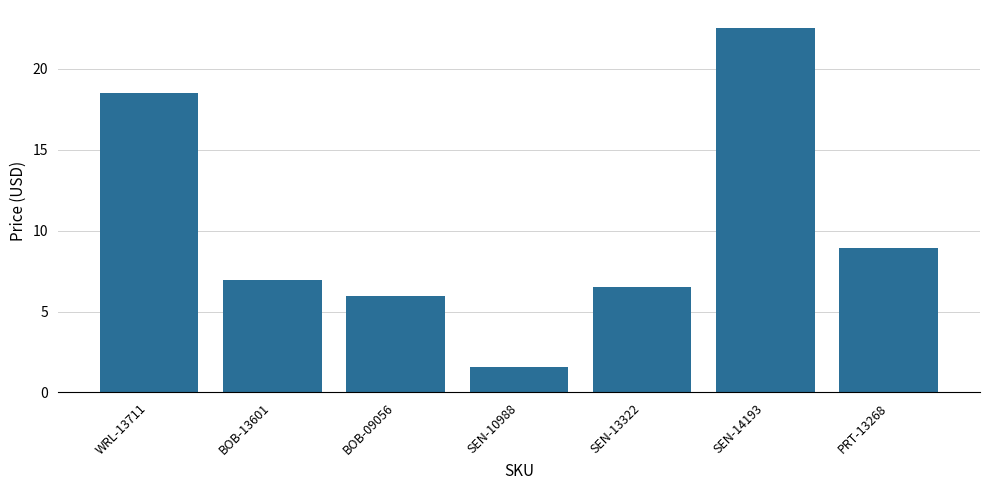

The value at SEN-13322 is 10.0. True or false?

False